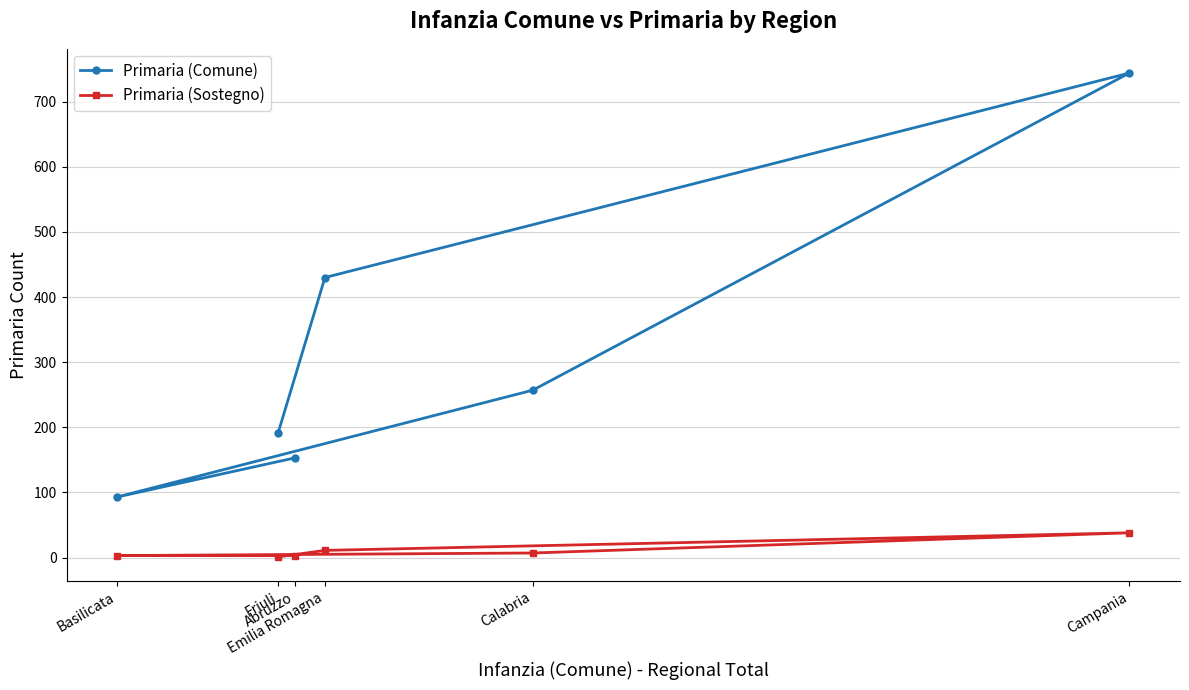

The value of Primaria (Sostegno) at Basilicata is 5. True or false?

False